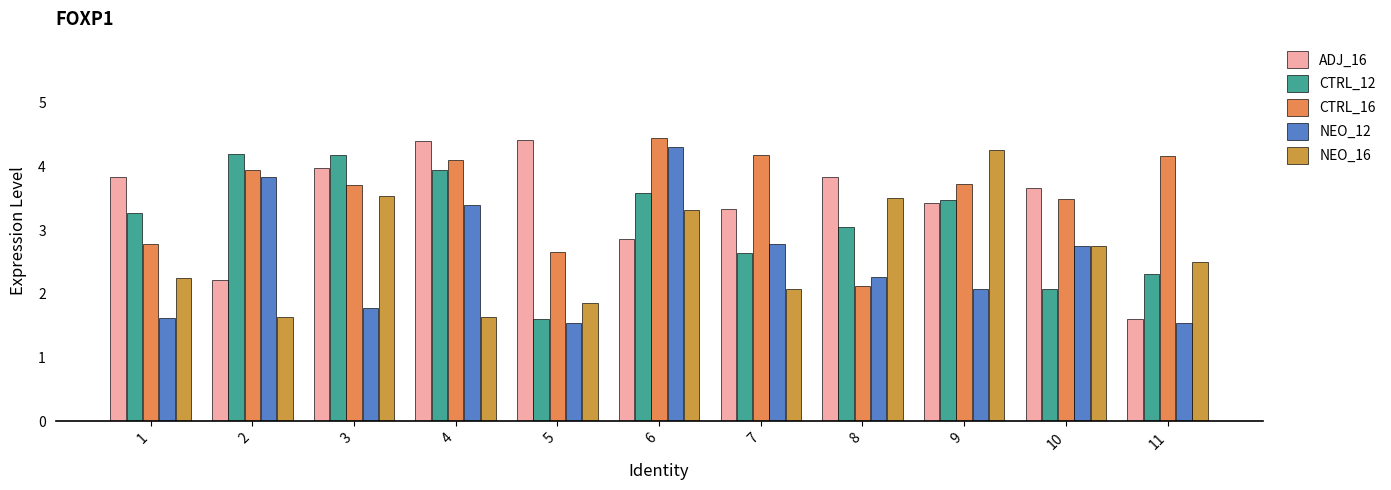

What is the sum of the ADJ_16 values at 1 and 4?

8.2